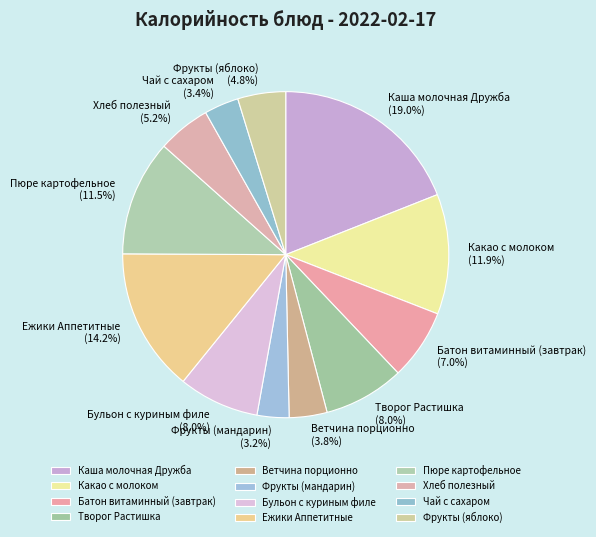

Which slice is the largest?

Каша молочная Дружба